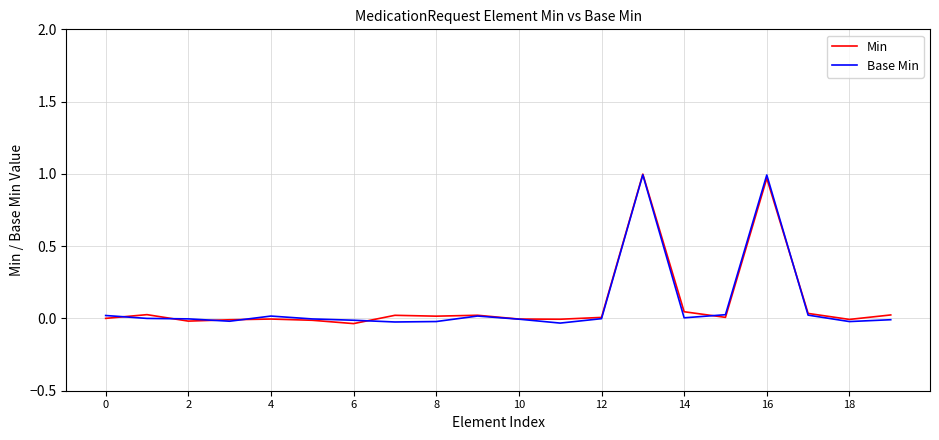

How many interior local valleys does the Min series have?

6